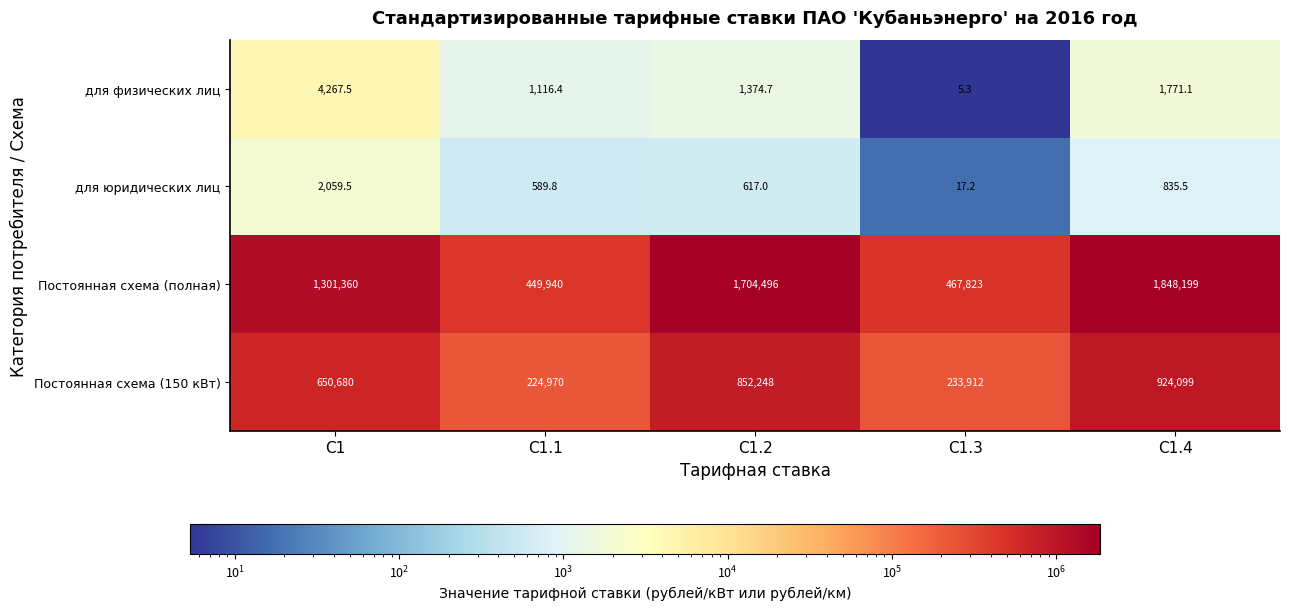

What is the minimum value shown in the chart?

5.3